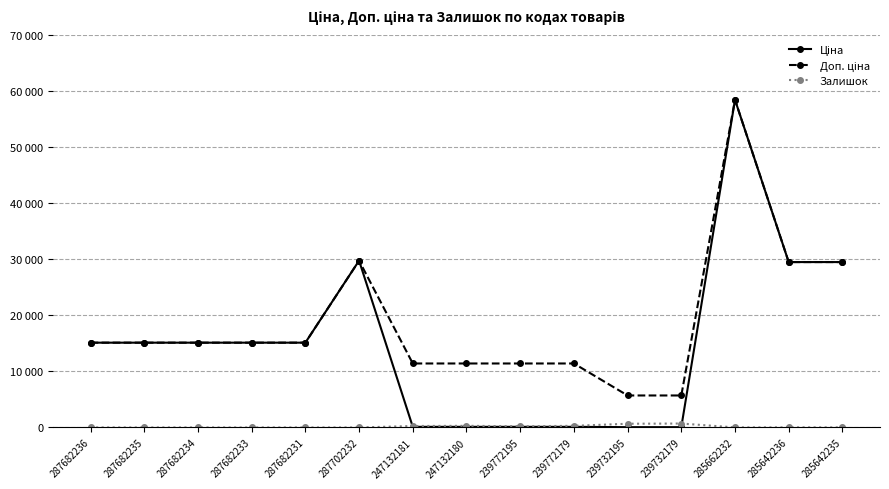

Reading left to right, what are all the values shown in this chart?

Ціна: 287682236=15120.0	287682235=15120.0	287682234=15120.0	287682233=15120.0	287682231=15120.0	287702232=29747.2	247132181=114.1	247132180=114.1	239772195=114.1	239772179=114.1	239732195=57.0	239732179=57.0	285662232=58426.5	285642236=29491.5	285642235=29491.5
Доп. ціна: 287682236=15120.0	287682235=15120.0	287682234=15120.0	287682233=15120.0	287682231=15120.0	287702232=29747.2	247132181=11410.0	247132180=11410.0	239772195=11410.0	239772179=11410.0	239732195=5705.0	239732179=5705.0	285662232=58426.5	285642236=29491.5	285642235=29491.5
Залишок: 287682236=0.0	287682235=0.0	287682234=0.0	287682233=0.0	287682231=0.0	287702232=0.0	247132181=260.0	247132180=290.0	239772195=218.0	239772179=290.0	239732195=665.0	239732179=702.0	285662232=14.0	285642236=14.0	285642235=13.0